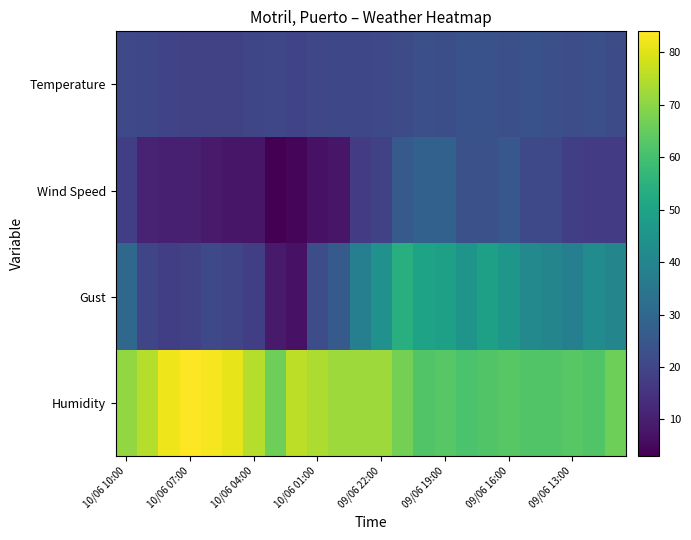

What is the maximum value shown in the chart?

84.0